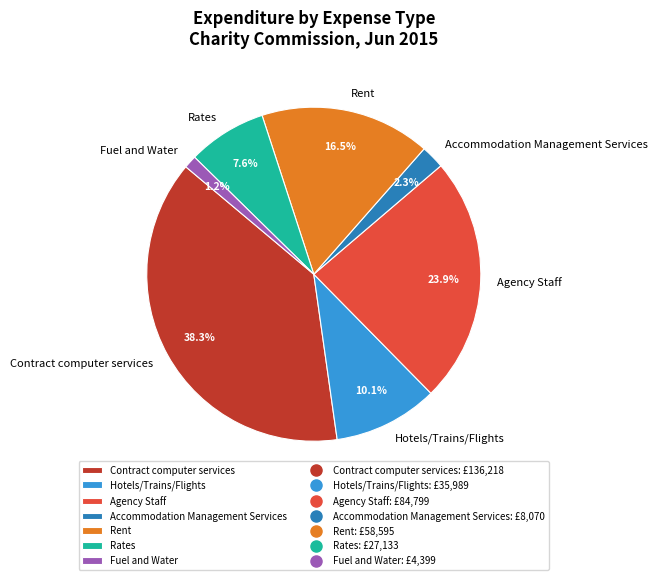

How many segments does this pie chart have?

7